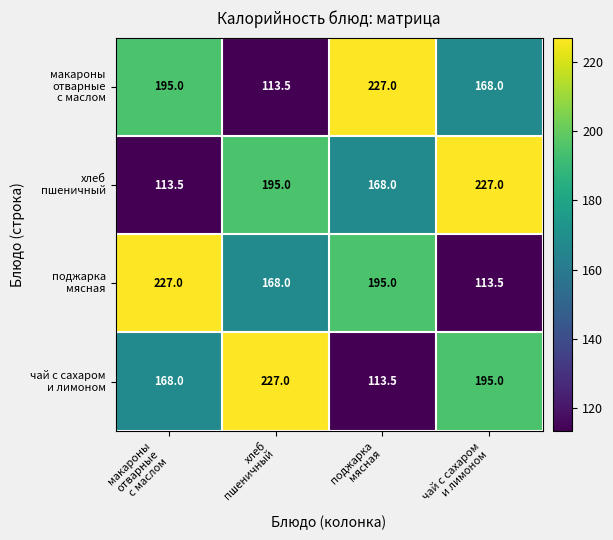

What is the minimum value shown in the chart?

113.5